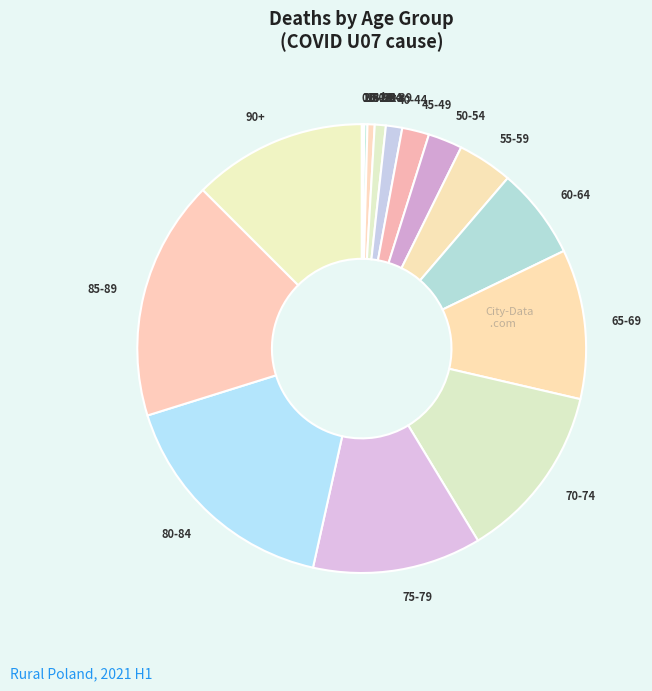

Which has a higher value, 35-39 or 65-69?

65-69